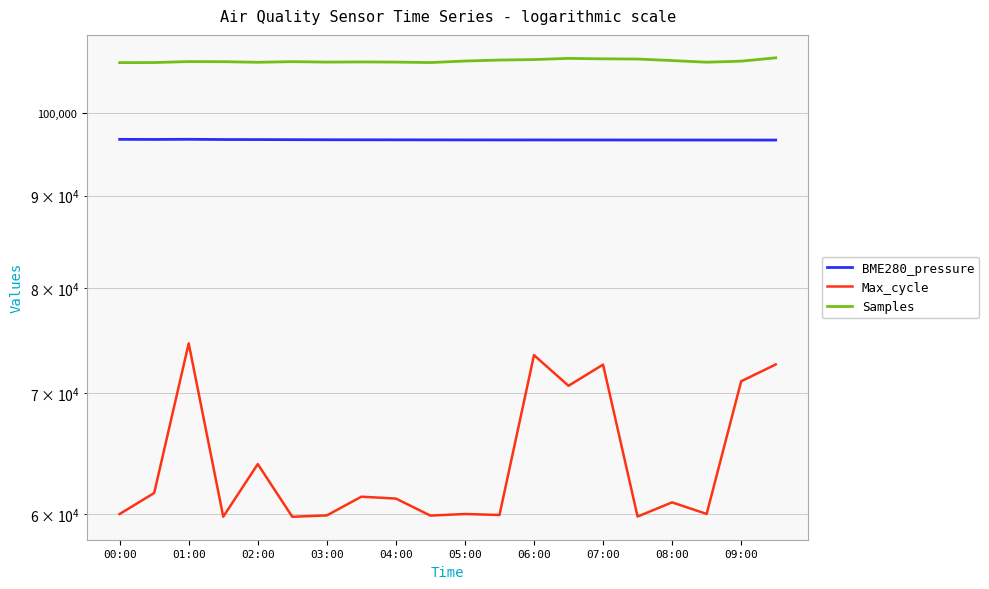

True or false: Samples and Max_cycle intersect in this chart.

False